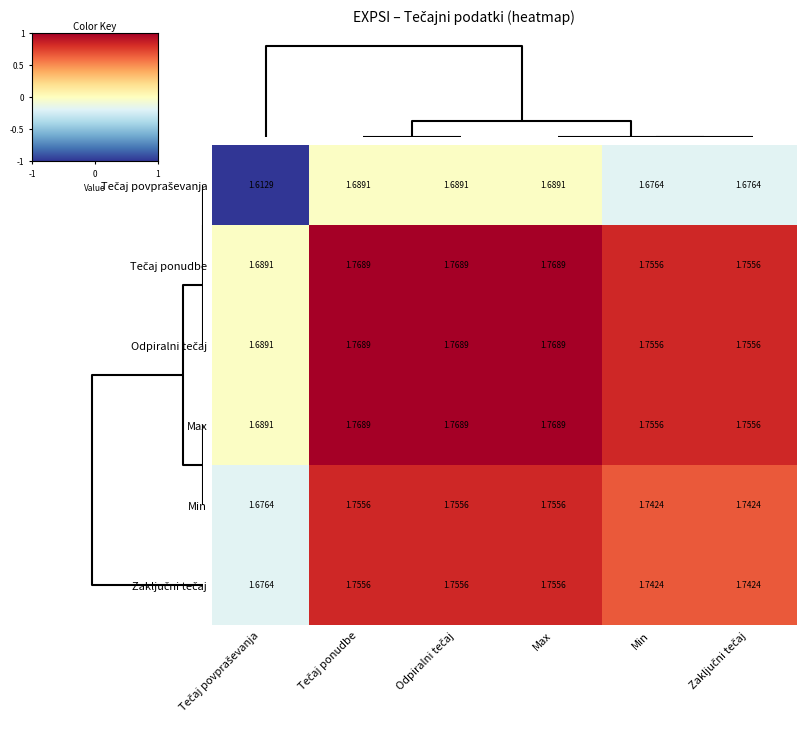

How many distinct data groups are displayed?

6